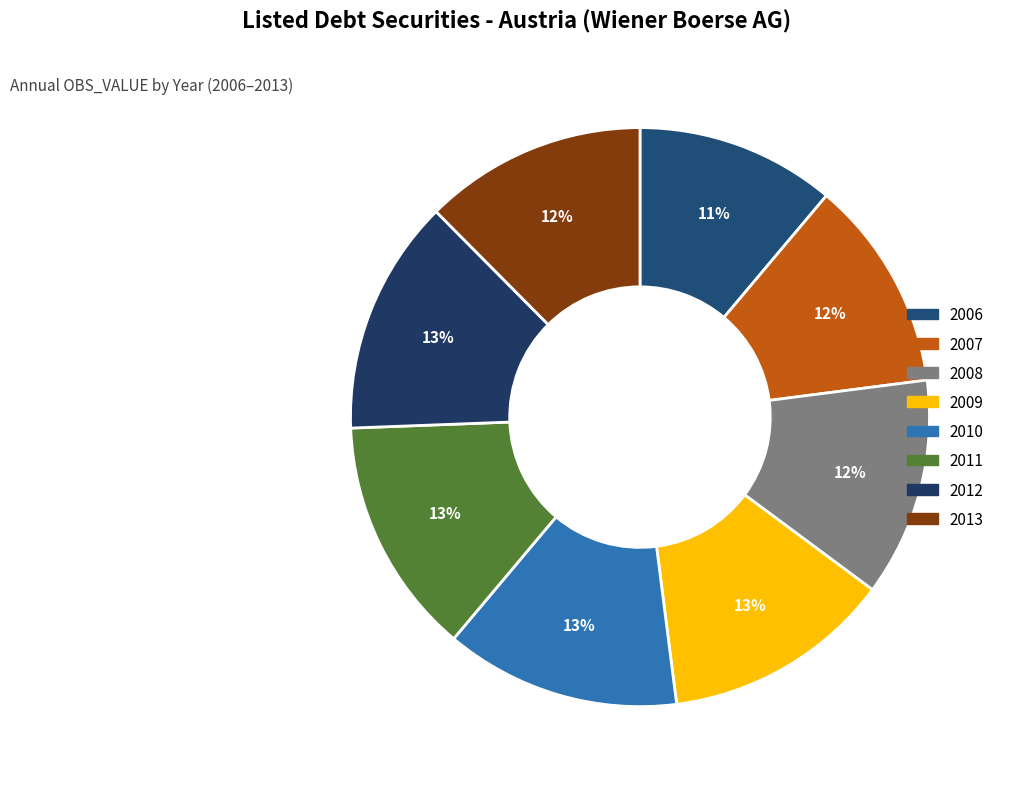

What is the smallest slice in the pie chart?

2006